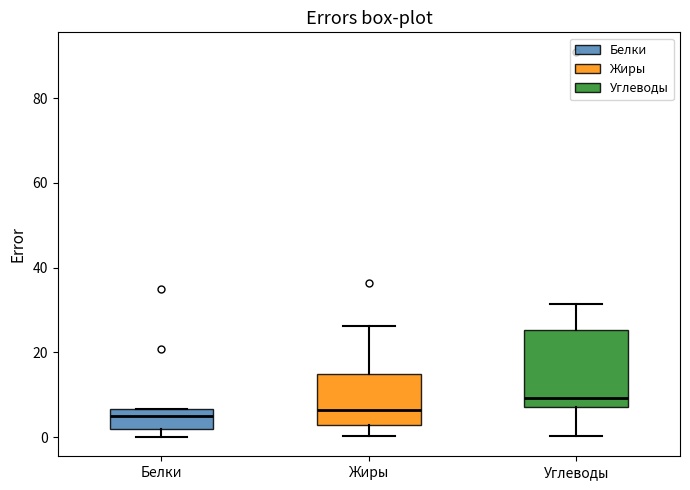

Reading left to right, read every box against the y-axis: the position of its median line, the range the box covers, and the ends of its whiskers. The values are not printed on the chart, so give them approximately, as read against the axis.

Белки: median 4, box 2 to 6, whiskers 0 to 6
Жиры: median 6, box 2 to 14, whiskers 0 to 26
Углеводы: median 10, box 8 to 26, whiskers 0 to 32